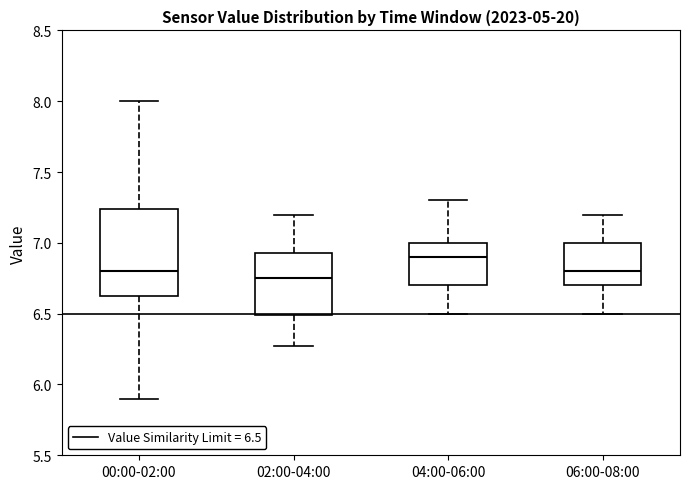

Reading left to right, read every box against the y-axis: the position of its median line, the range the box covers, and the ends of its whiskers. The values are not printed on the chart, so give them approximately, as read against the axis.

00:00-02:00: median 6.80, box 6.60 to 7.25, whiskers 5.90 to 8.00
02:00-04:00: median 6.75, box 6.50 to 6.95, whiskers 6.25 to 7.20
04:00-06:00: median 6.90, box 6.70 to 7.00, whiskers 6.50 to 7.30
06:00-08:00: median 6.80, box 6.70 to 7.00, whiskers 6.50 to 7.20